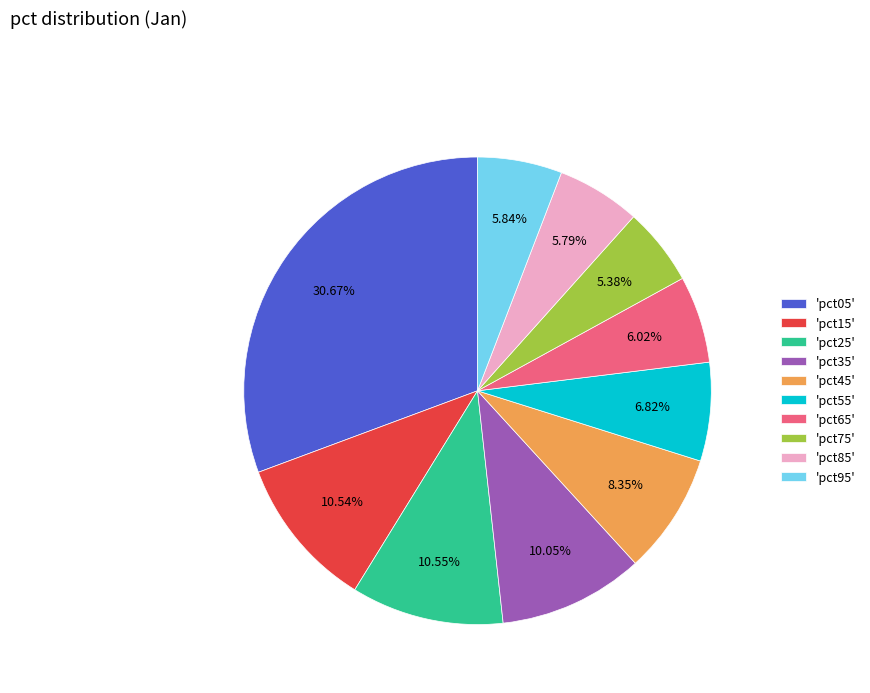

Do 'pct35' and 'pct45' together represent more than half of the pie?

No